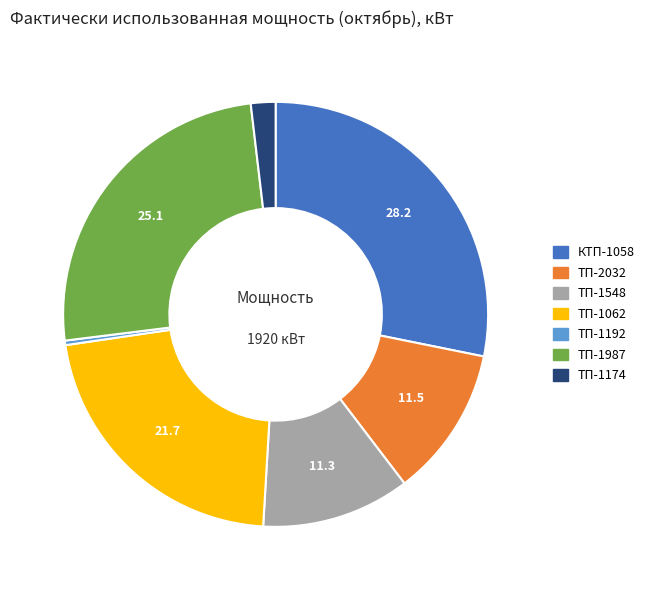

Is the sum of ТП-1174 and КТП-1058 greater than half?

No